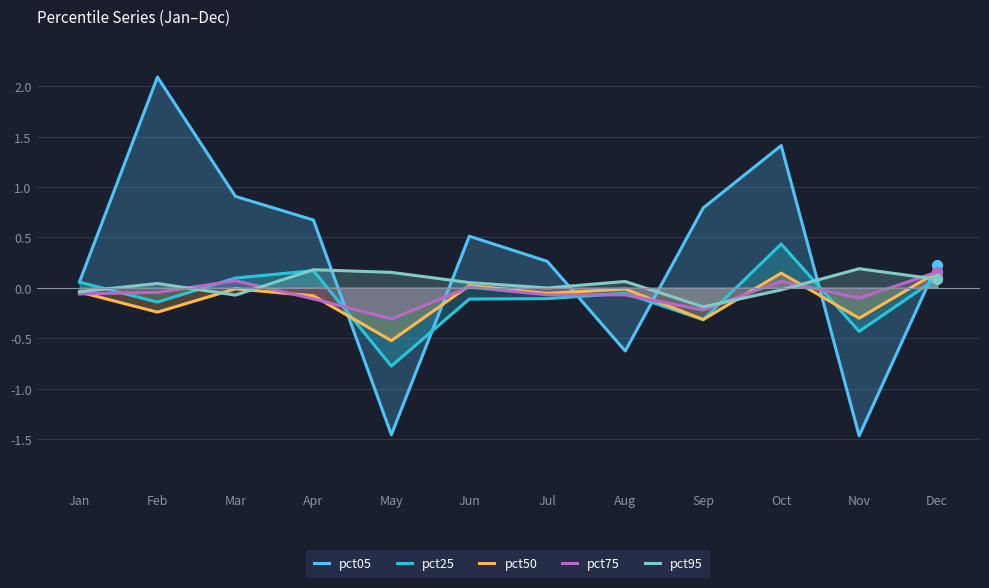

What is the total value across all series at May?

-2.9